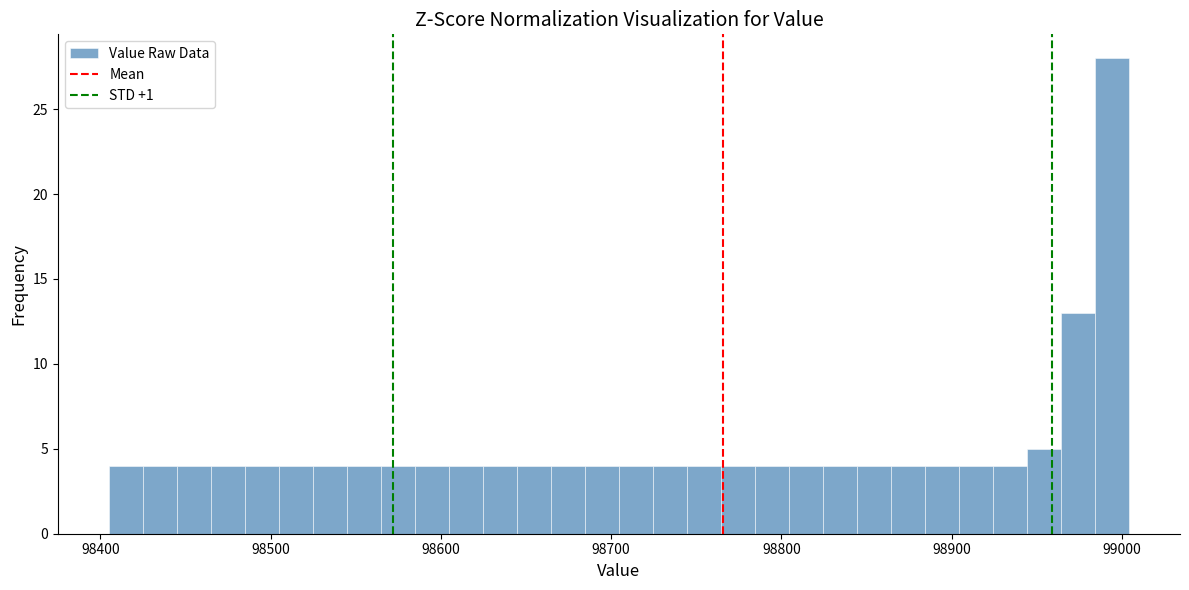

Around what value on the x-axis is the tallest bar? Give the approximate position of its centre, as read against the axis.

98990